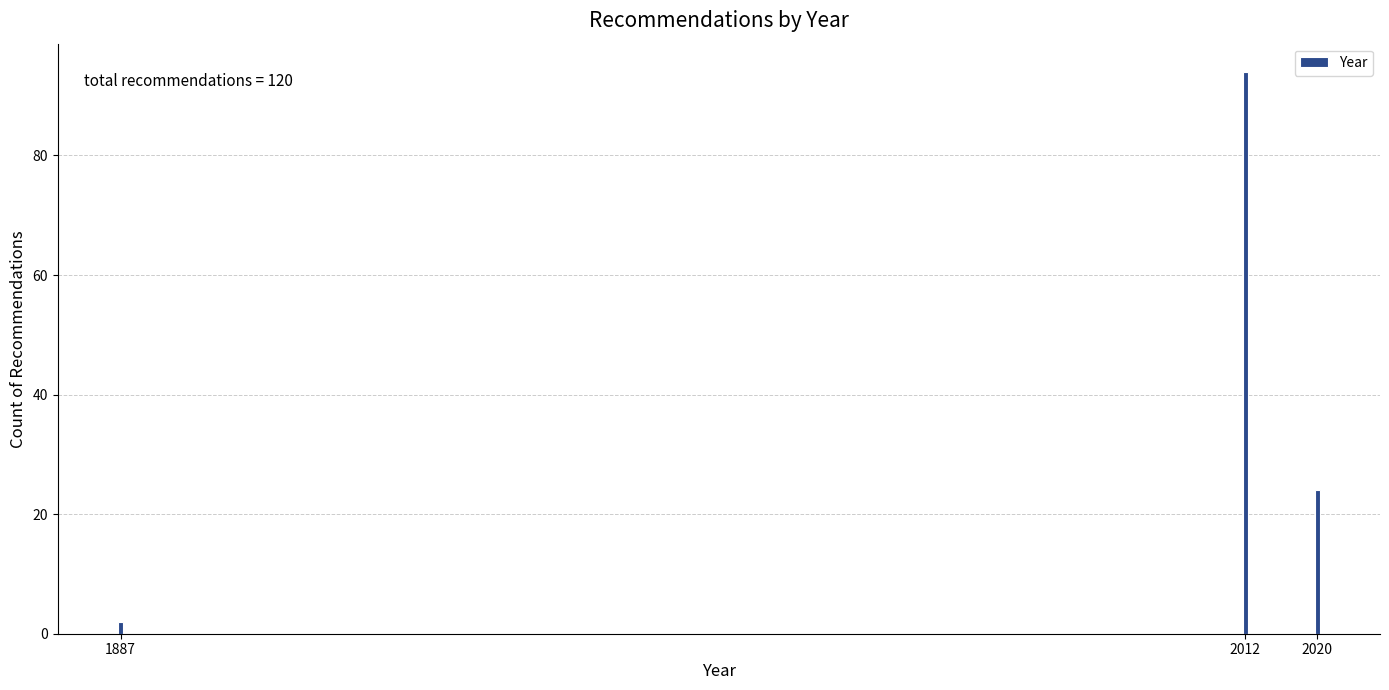

Reading left to right, transcribe all the data shown in this chart.

2	94	24